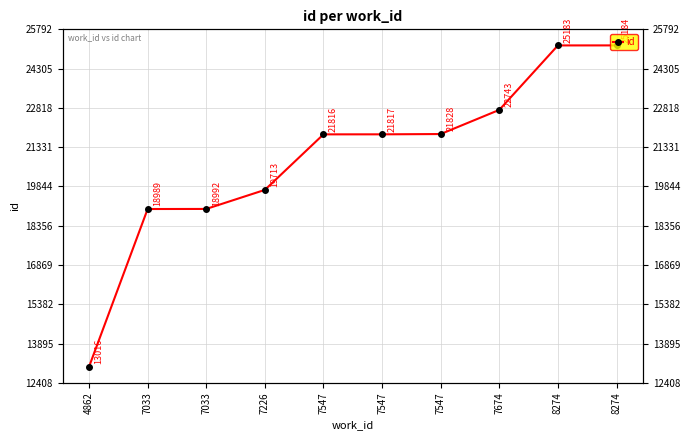

What is the value of the 8th point from the left?

22743